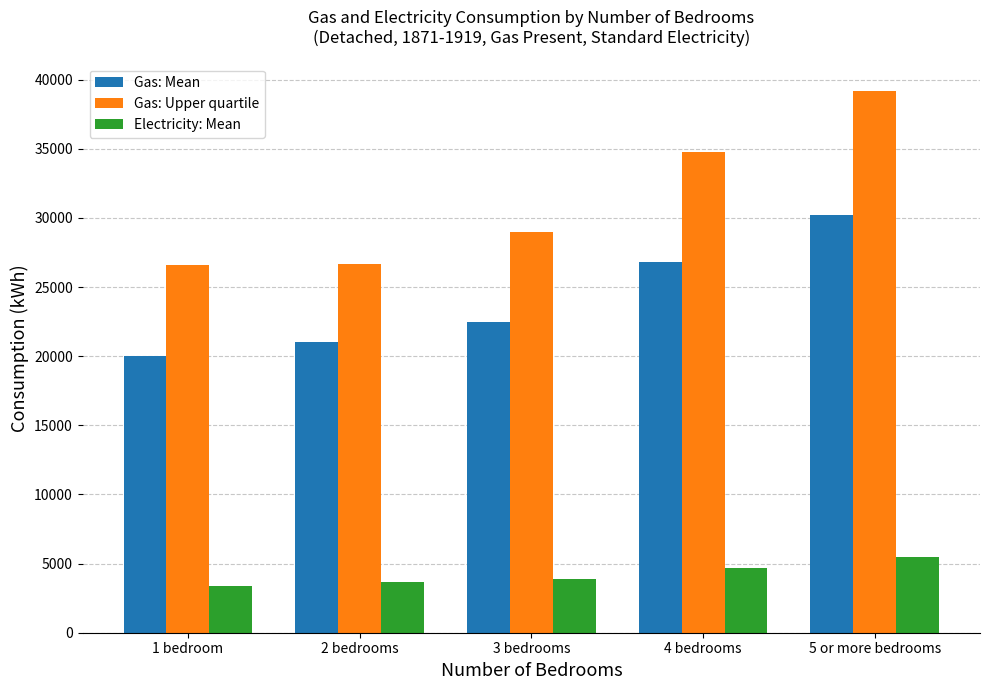

Rank the series by their average value, from highest to lowest.

Gas: Upper quartile, Gas: Mean, Electricity: Mean